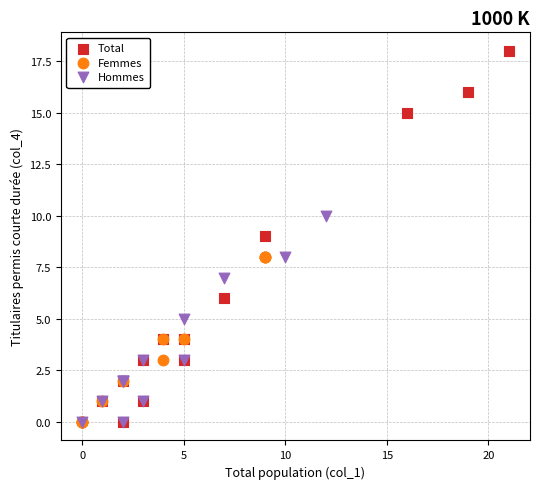

Which series has the widest spread of Y values?

Total